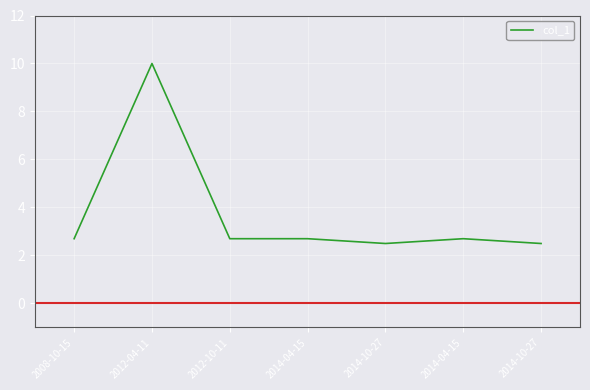

True or false: the data shows 2.7 at 2014-04-15.

True